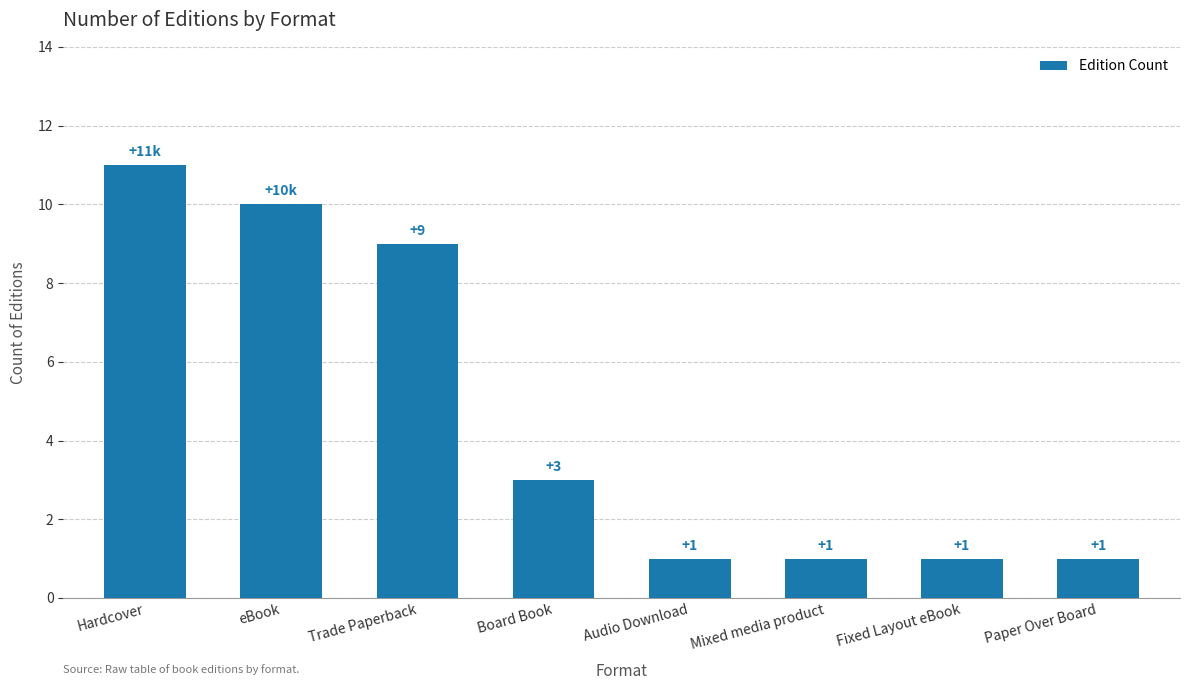

What is the sum of all values?

37